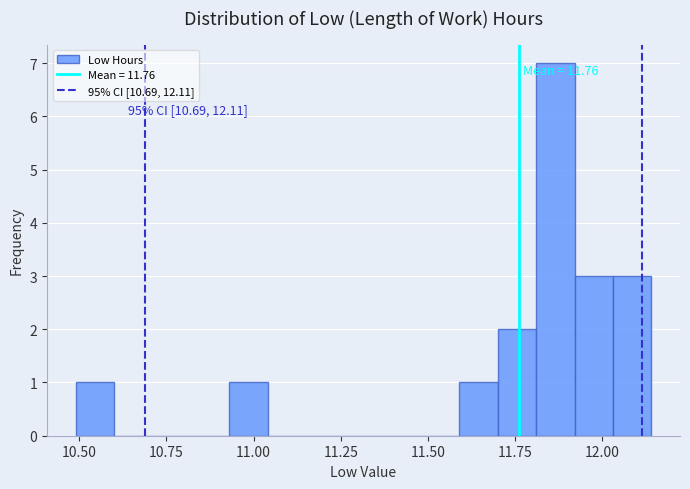

Read against the x-axis, roughly where is the centre of the tallest bar?

11.85